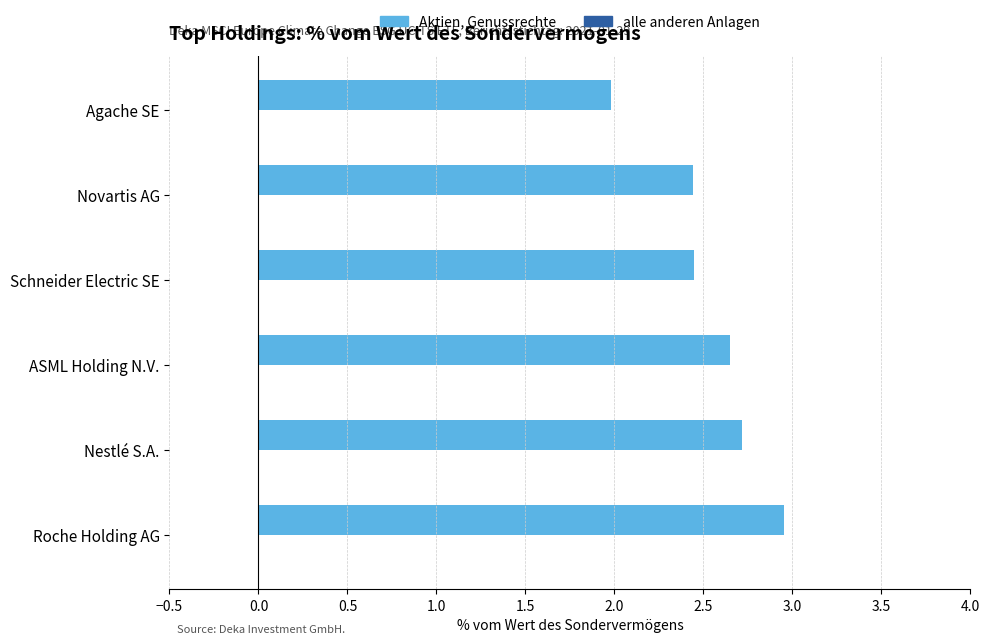

The value at Schneider Electric SE is 2.4. True or false?

True